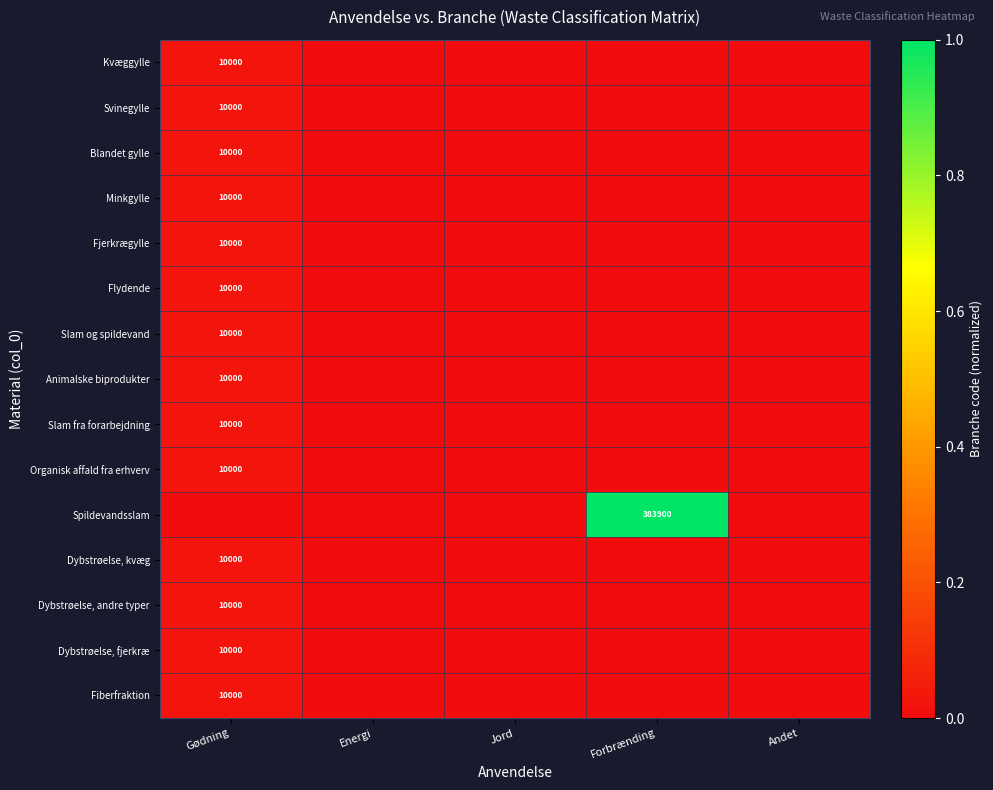

Is it true that Flydende equals 0.0 at Andet?

False